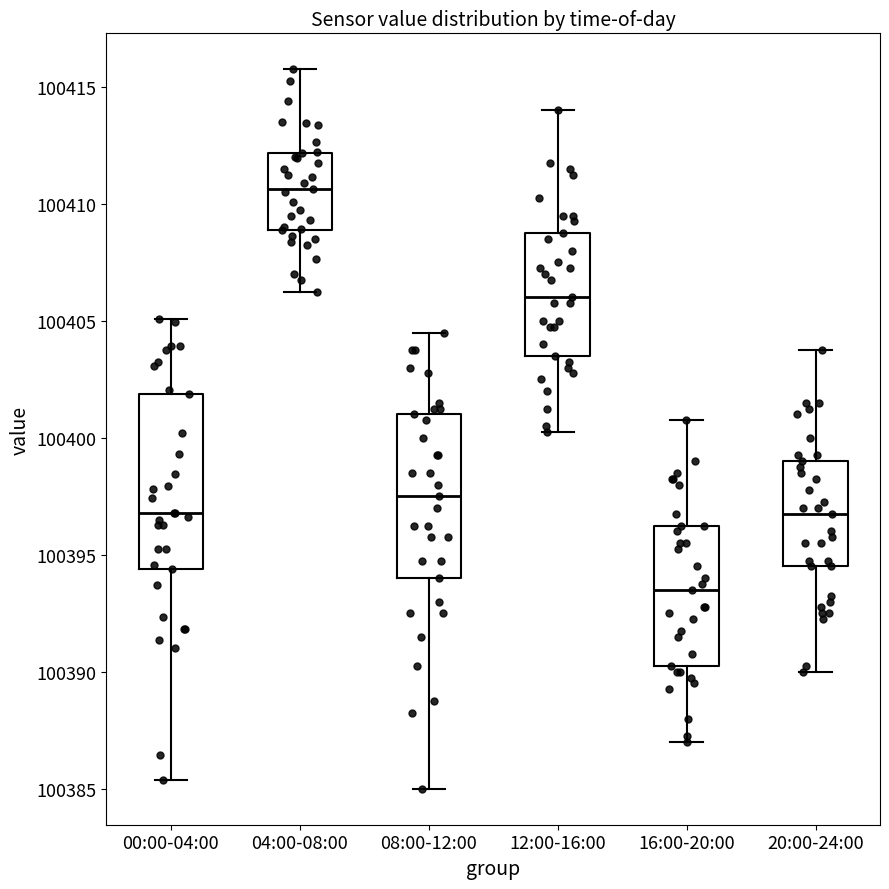

Reading left to right, transcribe this box plot: for each box, give where its median line is, the range the box spans, and where its two whiskers end, as read against the y-axis. The values are not printed on the chart, so give them approximately, as read against the axis.

00:00-04:00: median 100397.0, box 100394.5 to 100402.0, whiskers 100385.5 to 100405.0
04:00-08:00: median 100410.5, box 100409.0 to 100412.0, whiskers 100406.5 to 100416.0
08:00-12:00: median 100397.5, box 100394.0 to 100401.0, whiskers 100385.0 to 100404.5
12:00-16:00: median 100406.0, box 100403.5 to 100409.0, whiskers 100400.5 to 100414.0
16:00-20:00: median 100393.5, box 100390.5 to 100396.5, whiskers 100387.0 to 100401.0
20:00-24:00: median 100397.0, box 100394.5 to 100399.0, whiskers 100390.0 to 100404.0